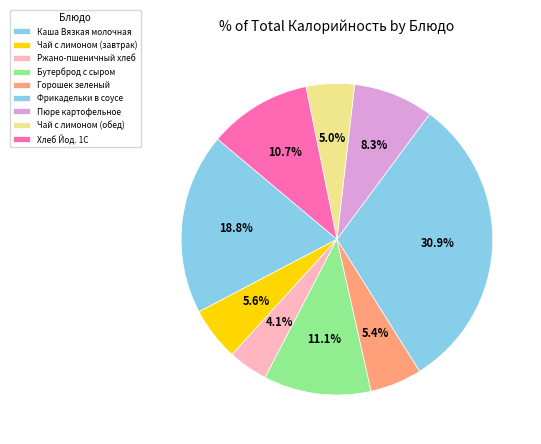

Count the number of slices in the pie.

9